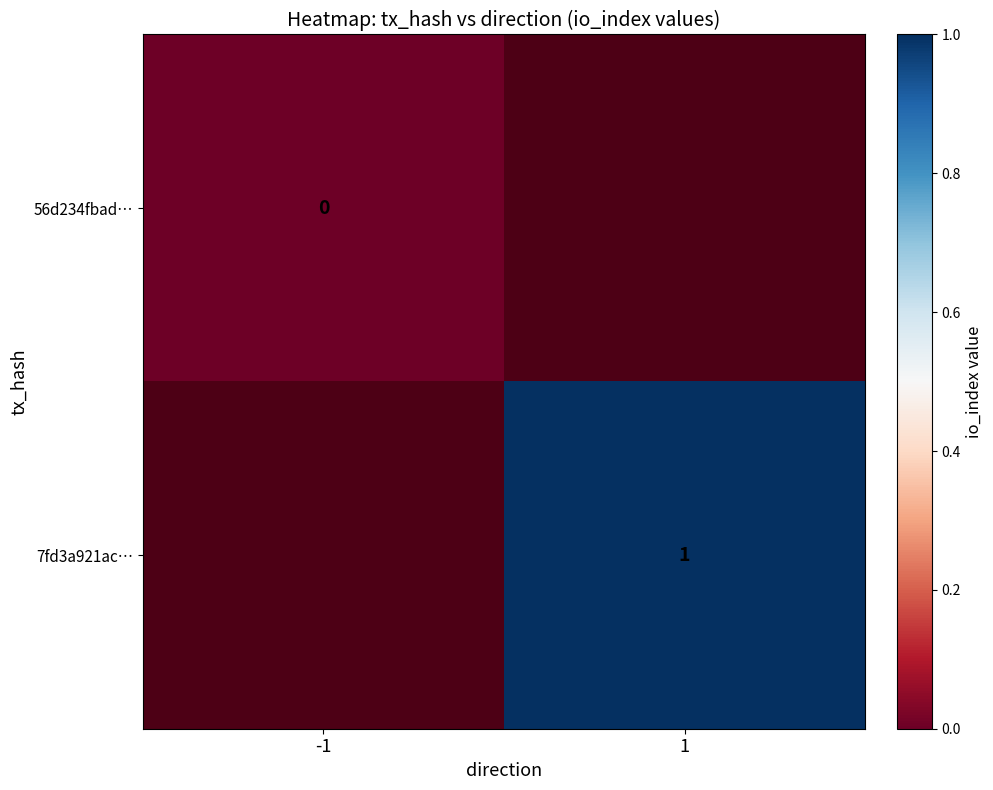

True or false: 7fd3a921ac… has a value of 0 at 1.

False